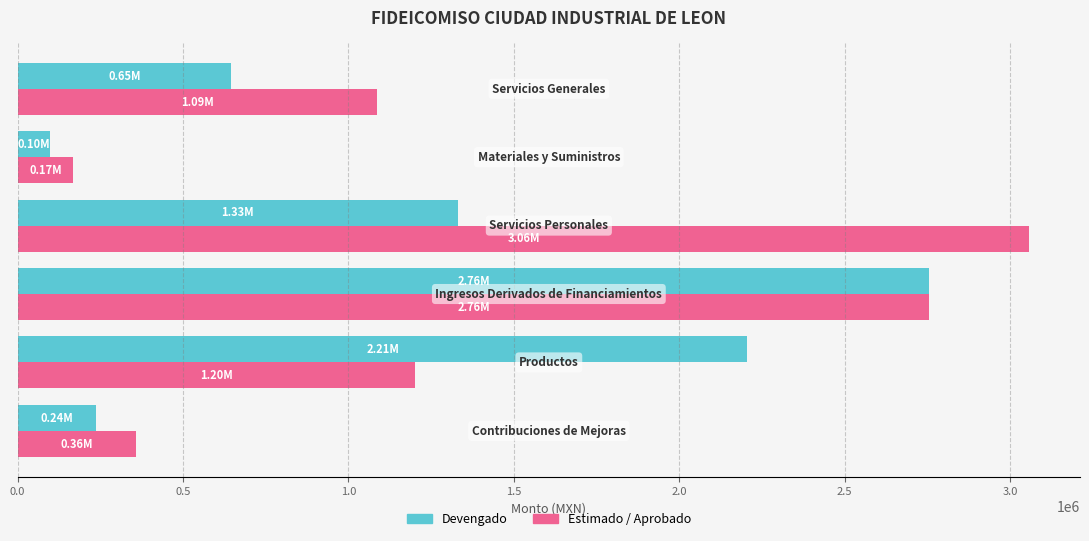

What is the sum of all Devengado values?

7273898.5